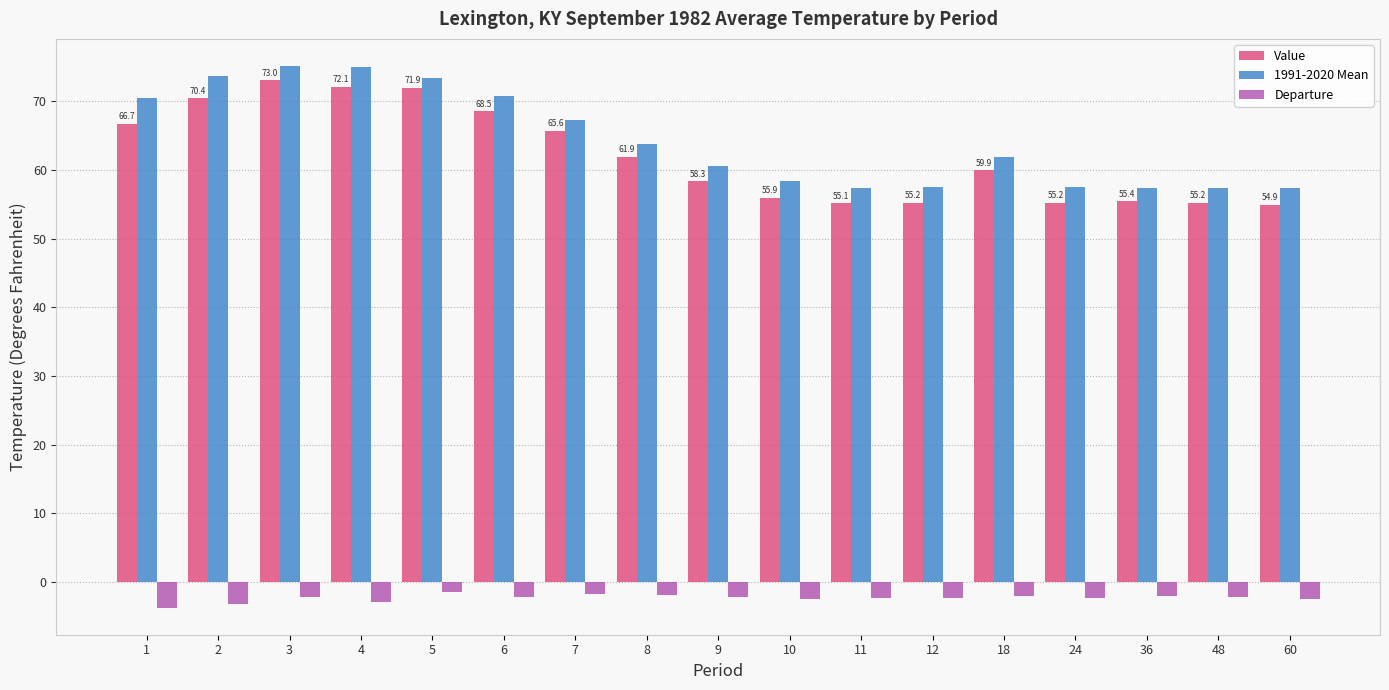

What is the minimum value for 1991-2020 Mean?

57.4